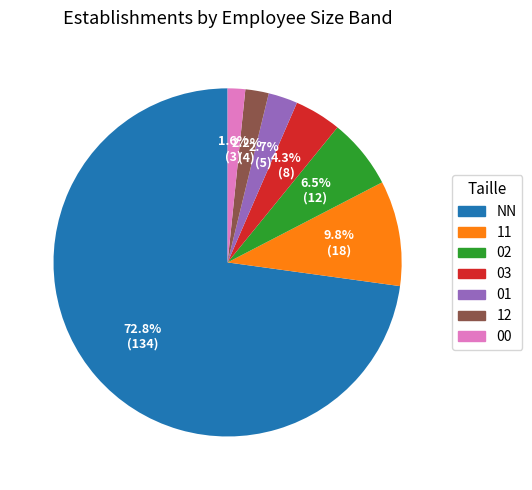

Is the sum of 12 and 00 greater than half?

No